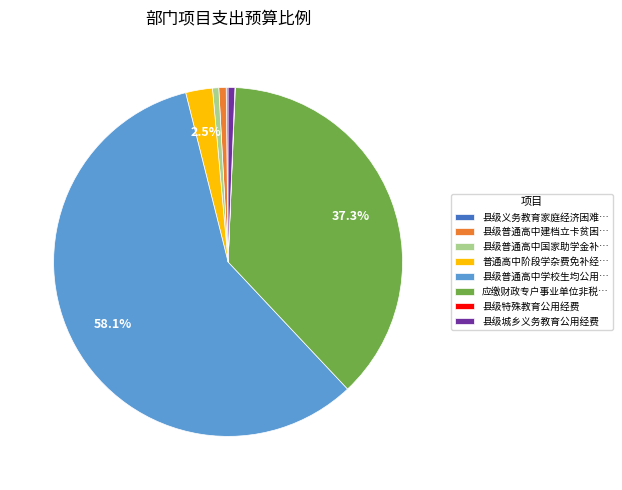

Do 县级普通高中学校生均公用… and 普通高中阶段学杂费免补经… together represent more than half of the pie?

Yes